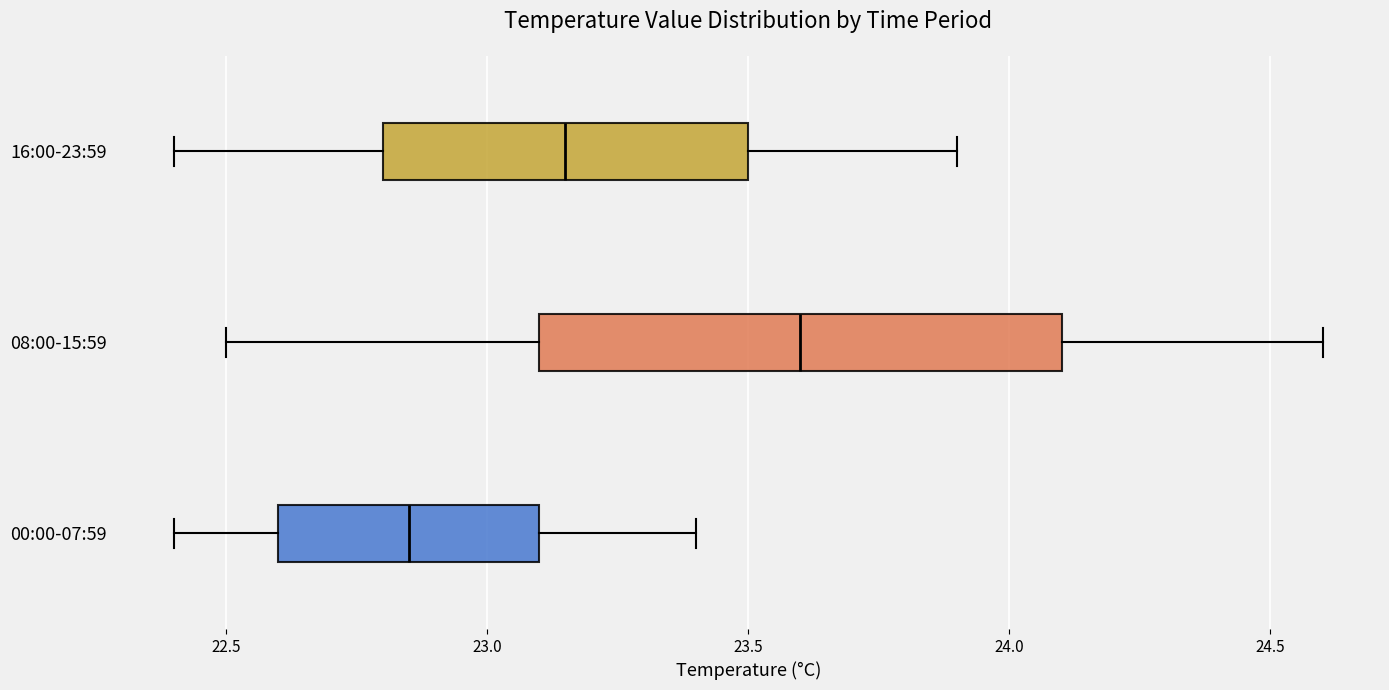

Reading bottom to top, read every box against the x-axis: the position of its median line, the range the box covers, and the ends of its whiskers. The values are not printed on the chart, so give them approximately, as read against the axis.

00:00-07:59: median 22.85, box 22.60 to 23.10, whiskers 22.40 to 23.40
08:00-15:59: median 23.60, box 23.10 to 24.10, whiskers 22.50 to 24.60
16:00-23:59: median 23.15, box 22.80 to 23.50, whiskers 22.40 to 23.90